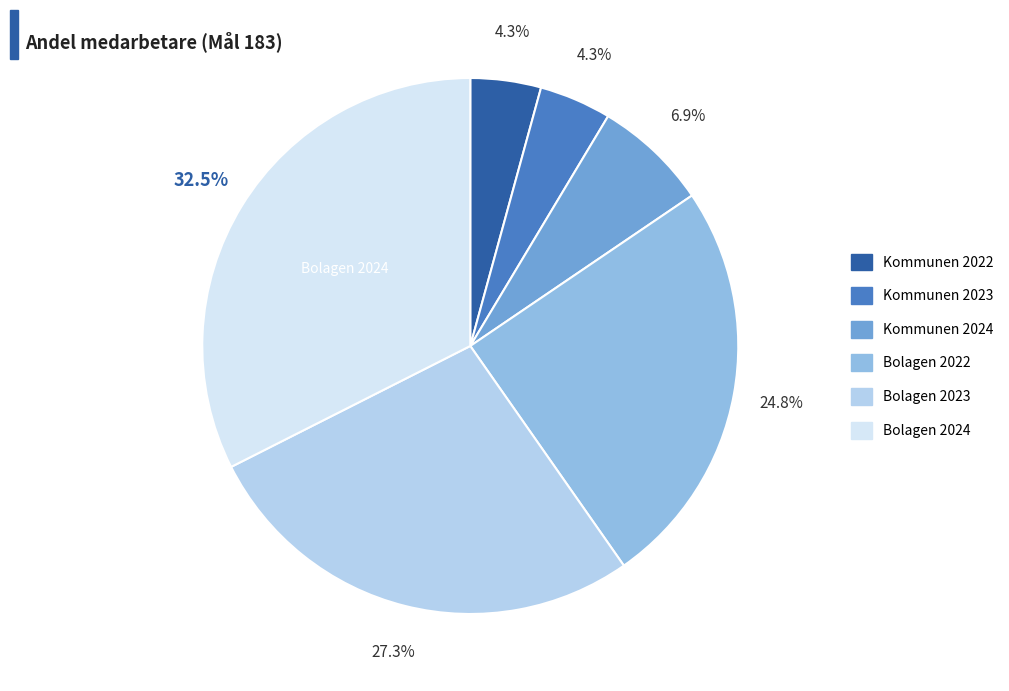

Does Bolagen 2023 account for over 50% of the chart?

No